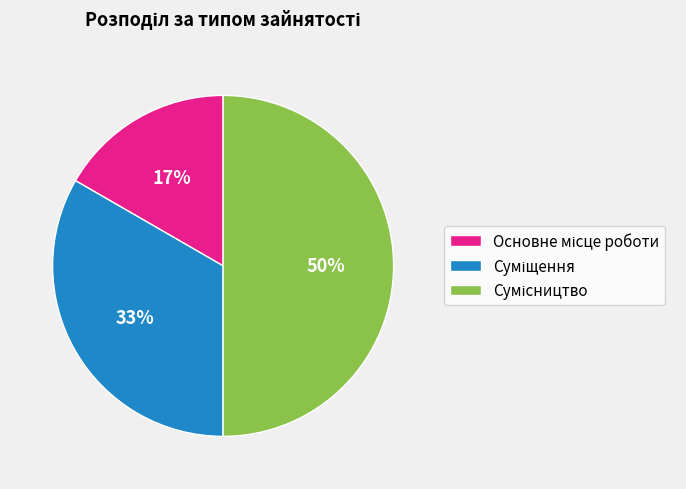

To the nearest percent, what is the average slice percentage?

33%